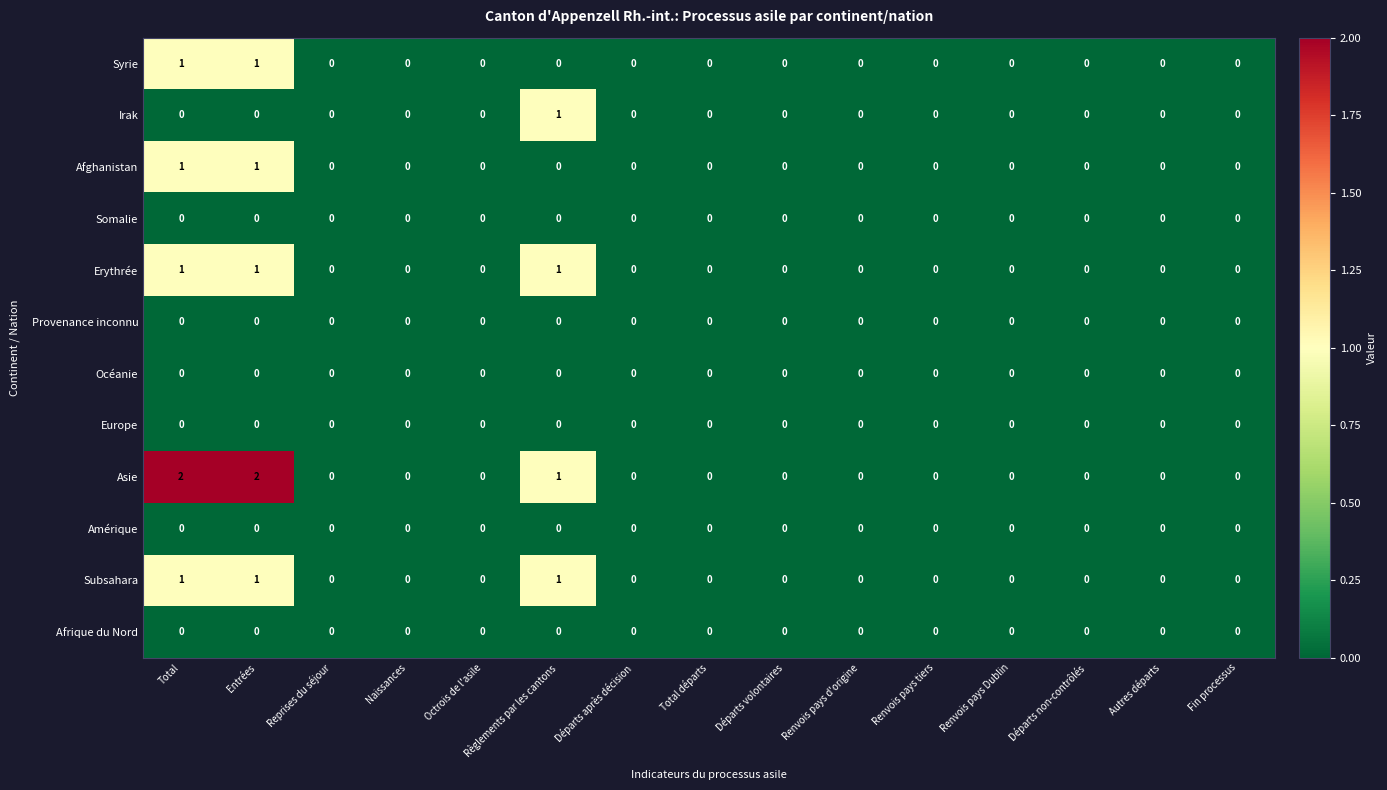

Which series has the largest range (max minus min)?

Asie